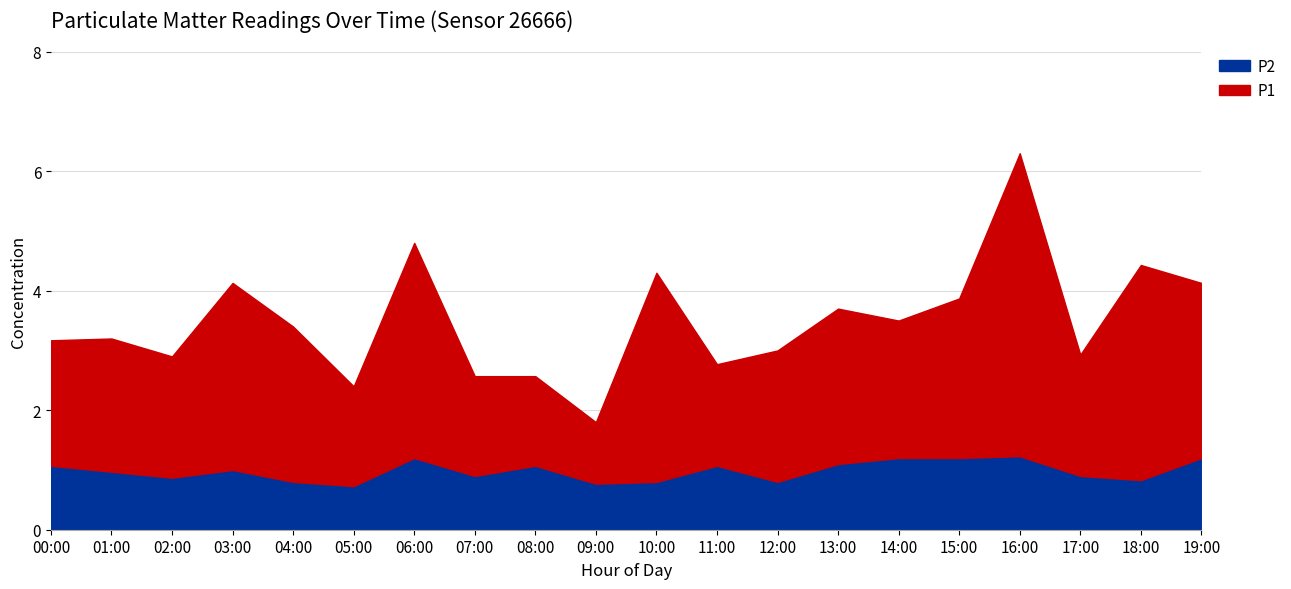

Is the value of P1 at 13:00 greater than the value of P2 at 18:00?

Yes